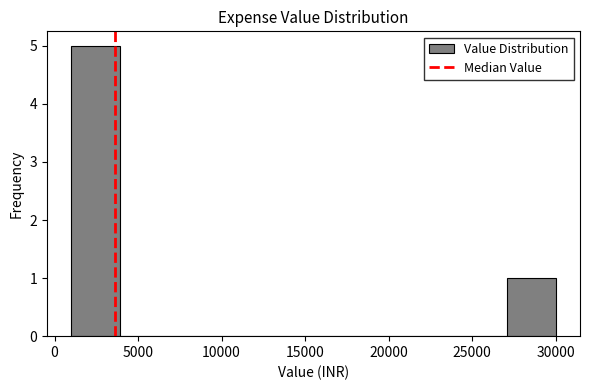

Over which range of the x-axis is the bar tallest?

1000 to 3900